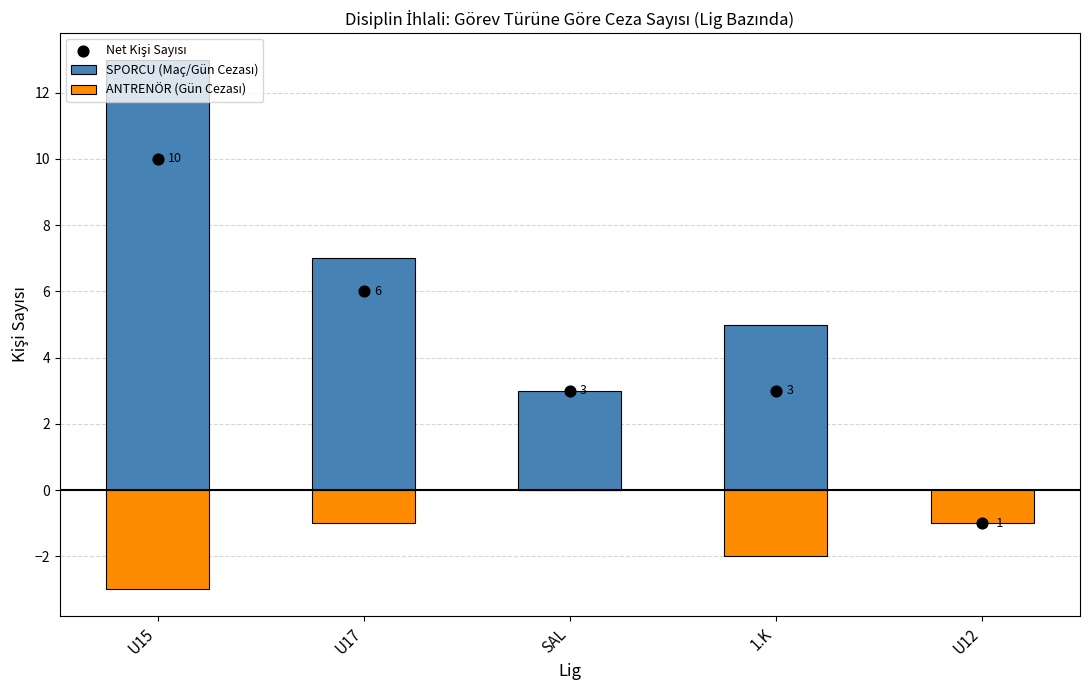

At which category is the sum across all series the highest?

U15